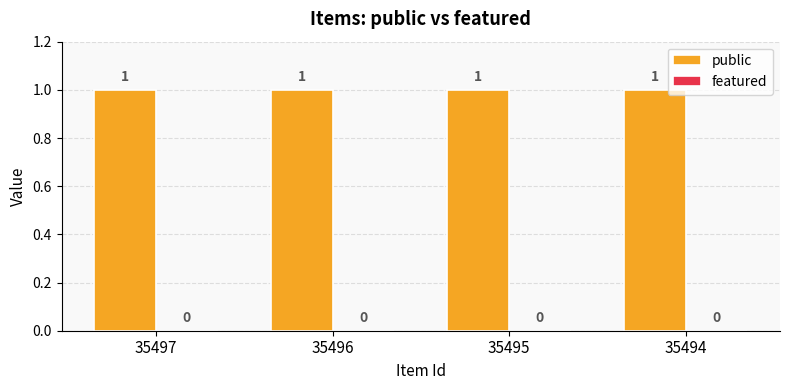

At which label is featured closest to 0?

35497